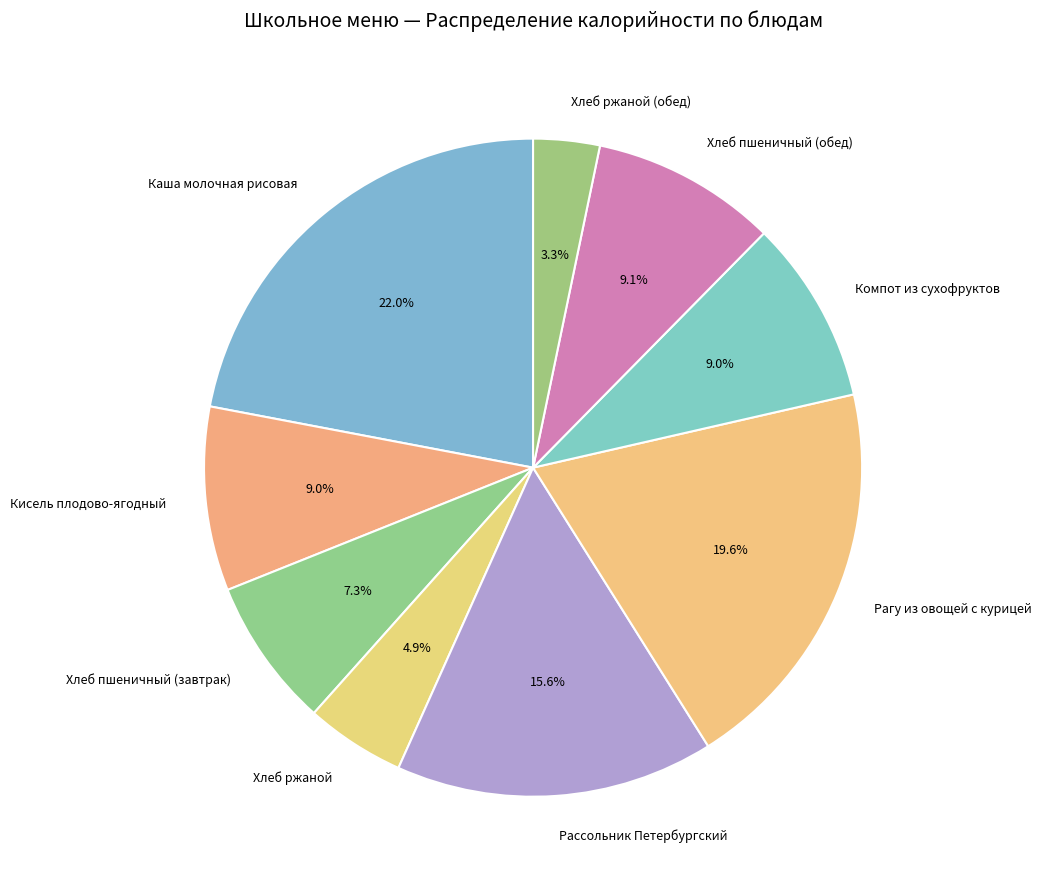

Approximately how many times larger is the value at Хлеб пшеничный (завтрак) compared to Рагу из овощей с курицей?

0.4